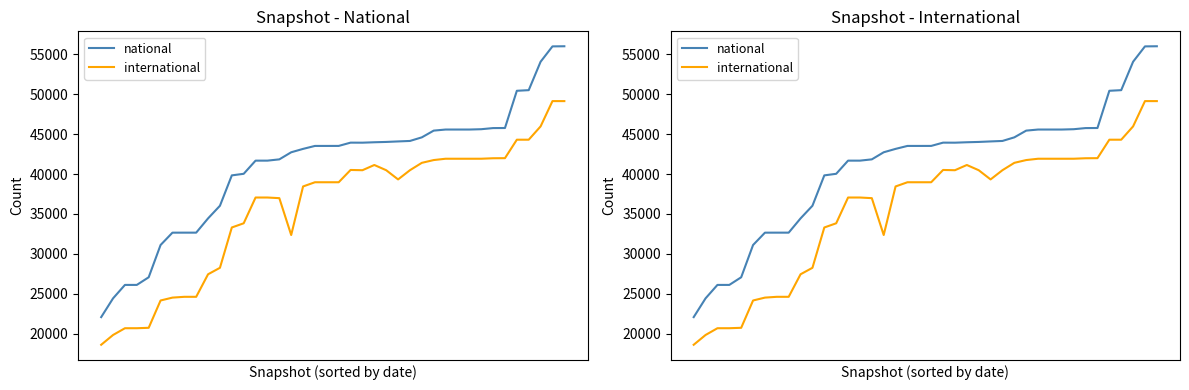

What is the total value across all series at 29?

87487